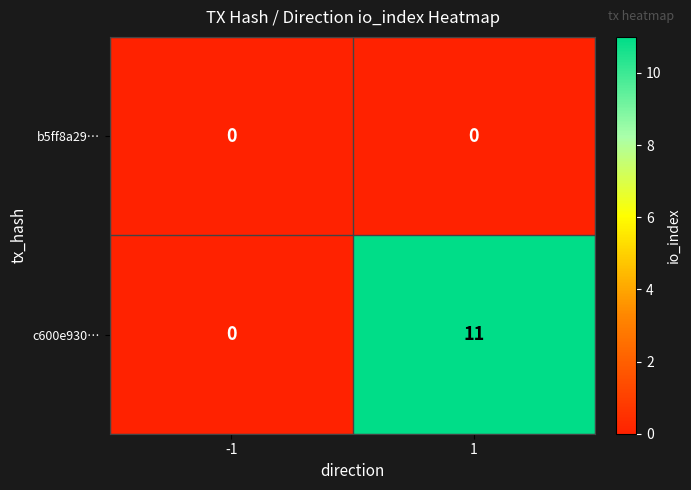

Between -1 and 1, which series saw the biggest shift?

c600e930…